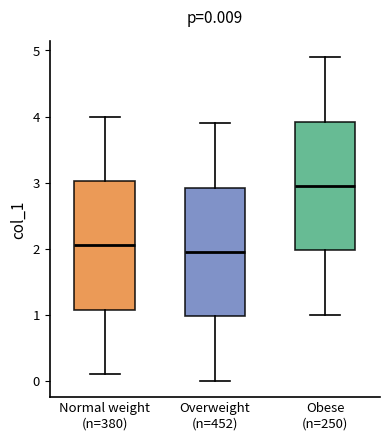

Which box has the highest median line?

Obese (n=250)